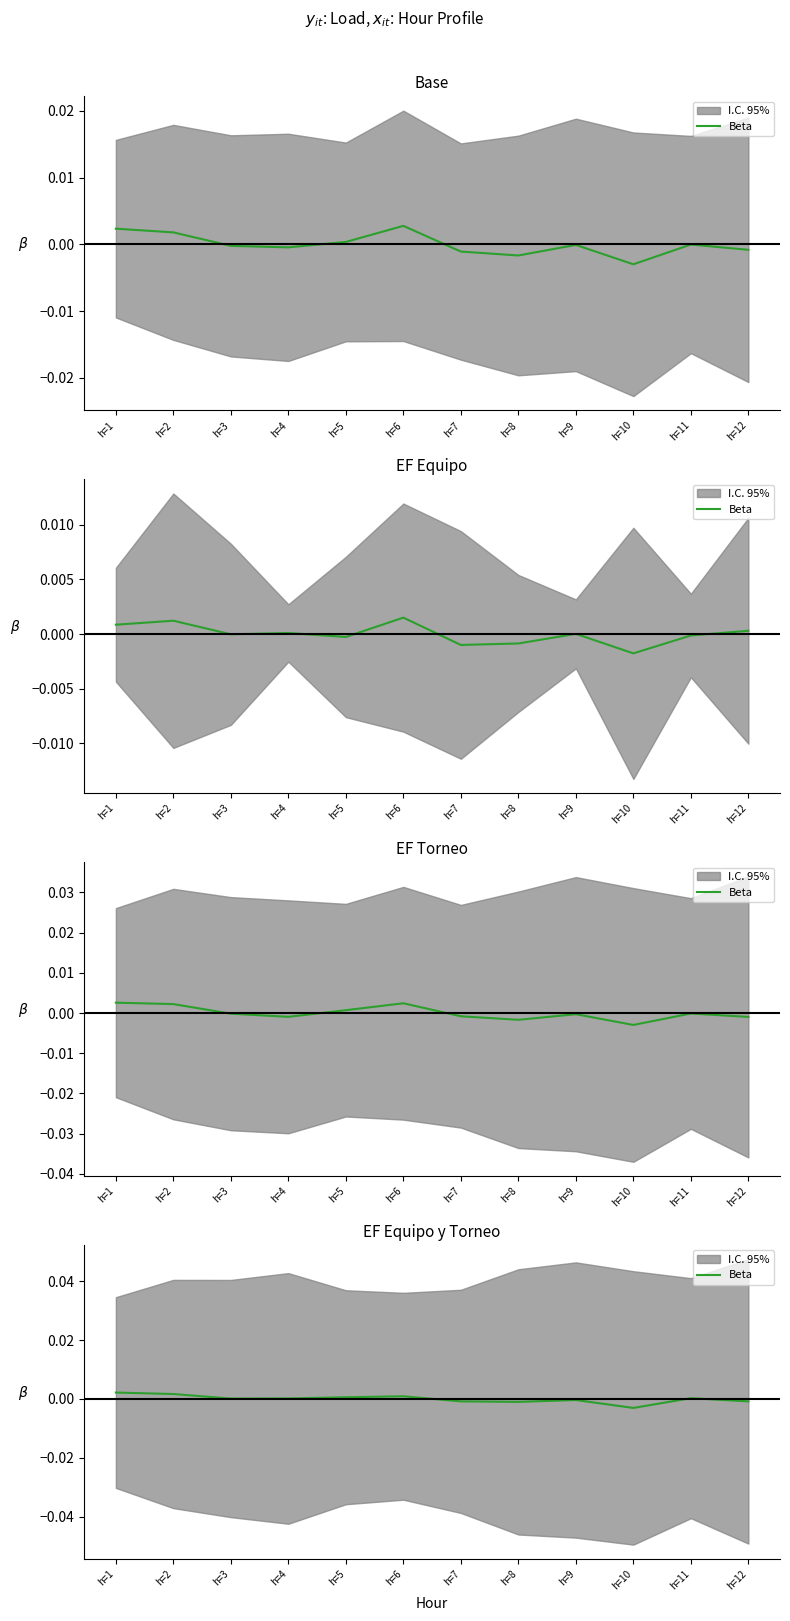

Between h=10 and h=3, which is larger?

h=3